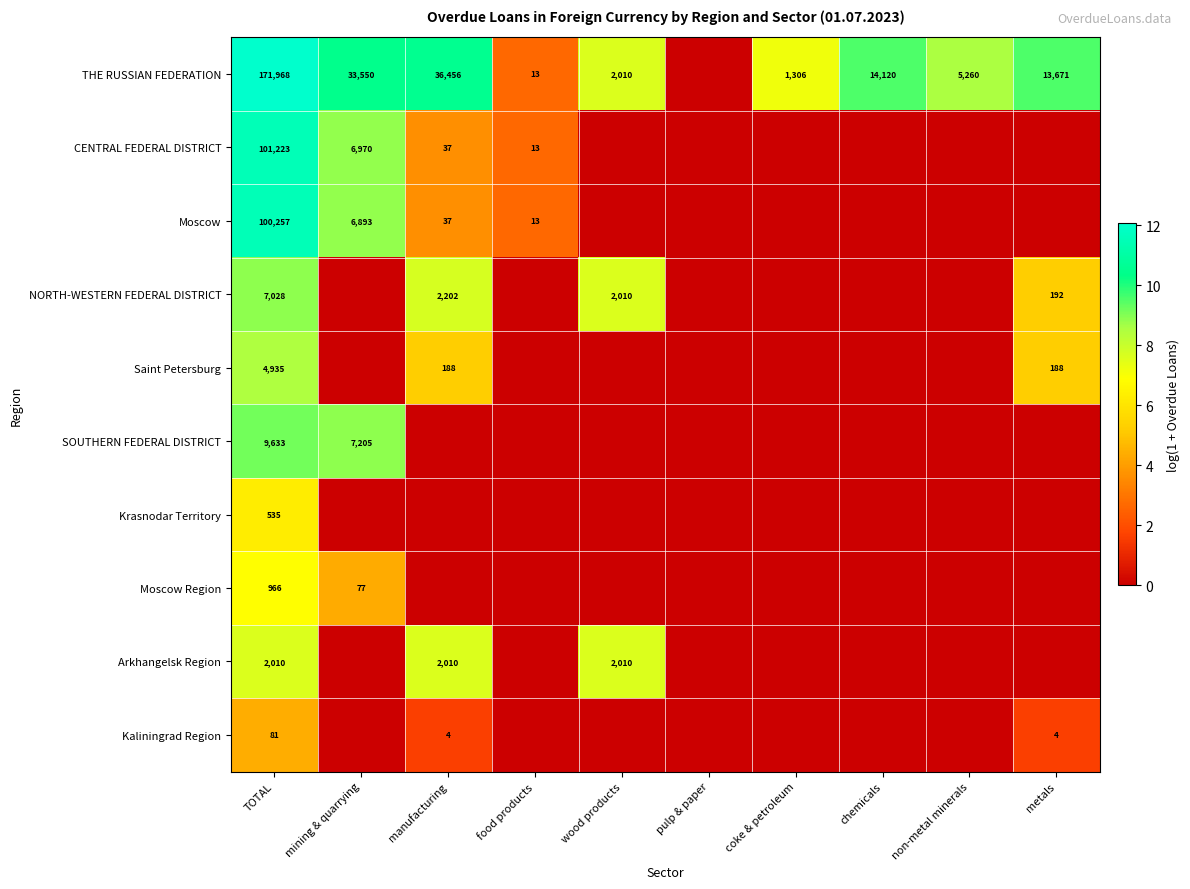

The value of Moscow Region at TOTAL is 966. True or false?

True